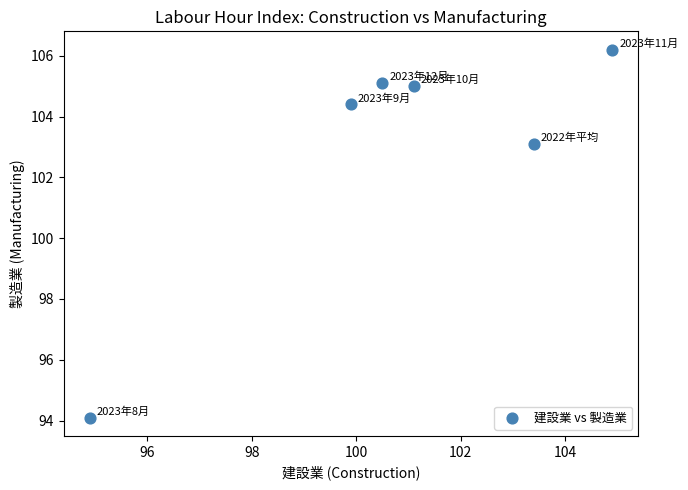

What is the range of X values (max minus min)?

10.0